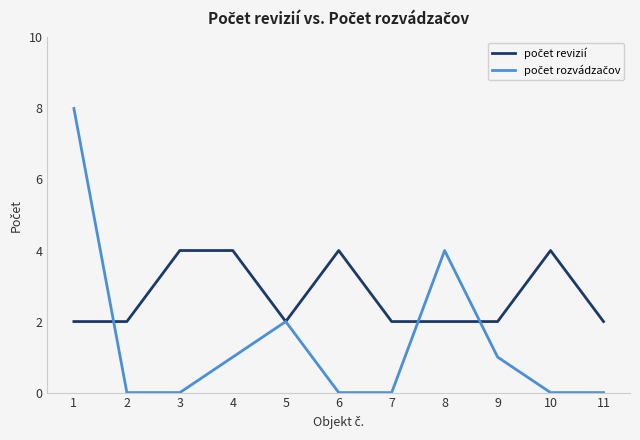

What is the maximum value shown in the chart?

8